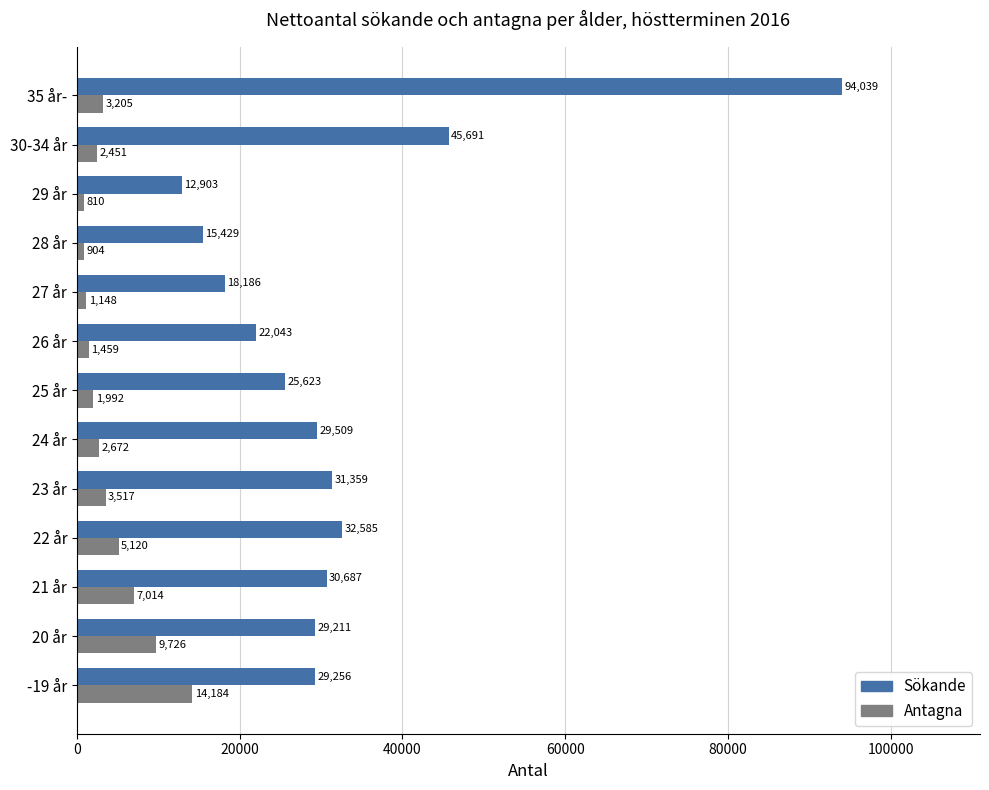

Is the value of Antagna at 30-34 år greater than the value of Sökande at 29 år?

No